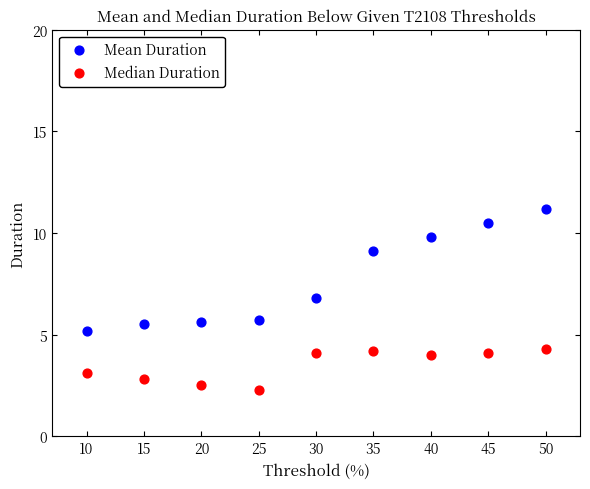

Which series has the largest Y range (max minus min)?

Mean Duration